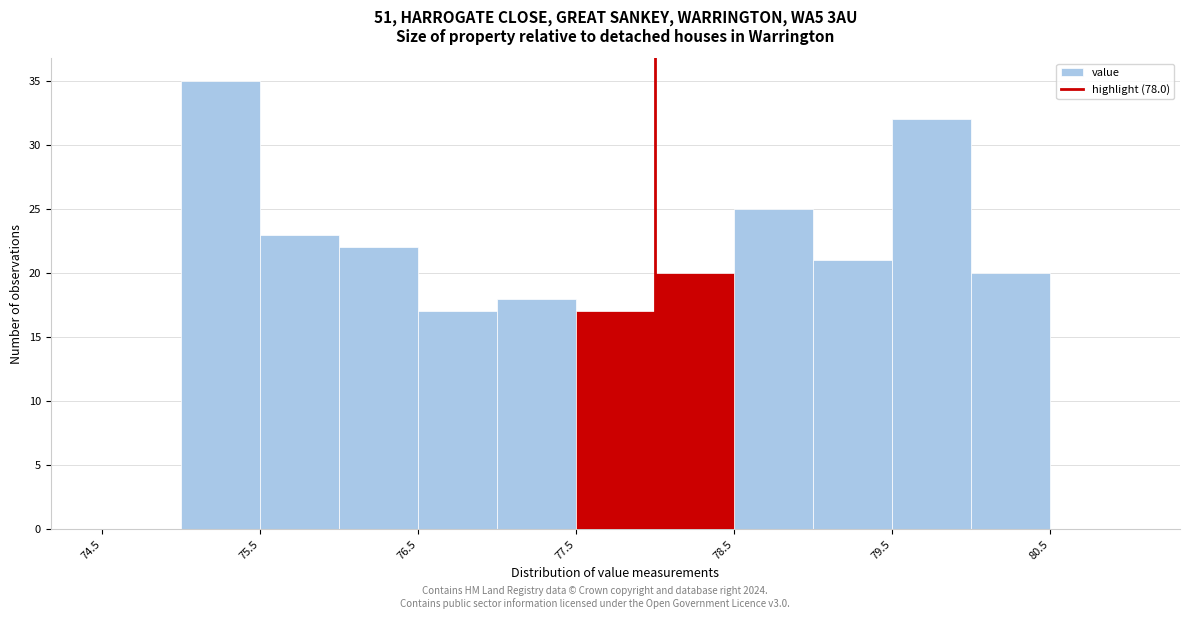

How tall is the bar that spans 78.5 to 79.0 on the x-axis? The values are not printed on the chart, so give them approximately, as read against the axis.

25